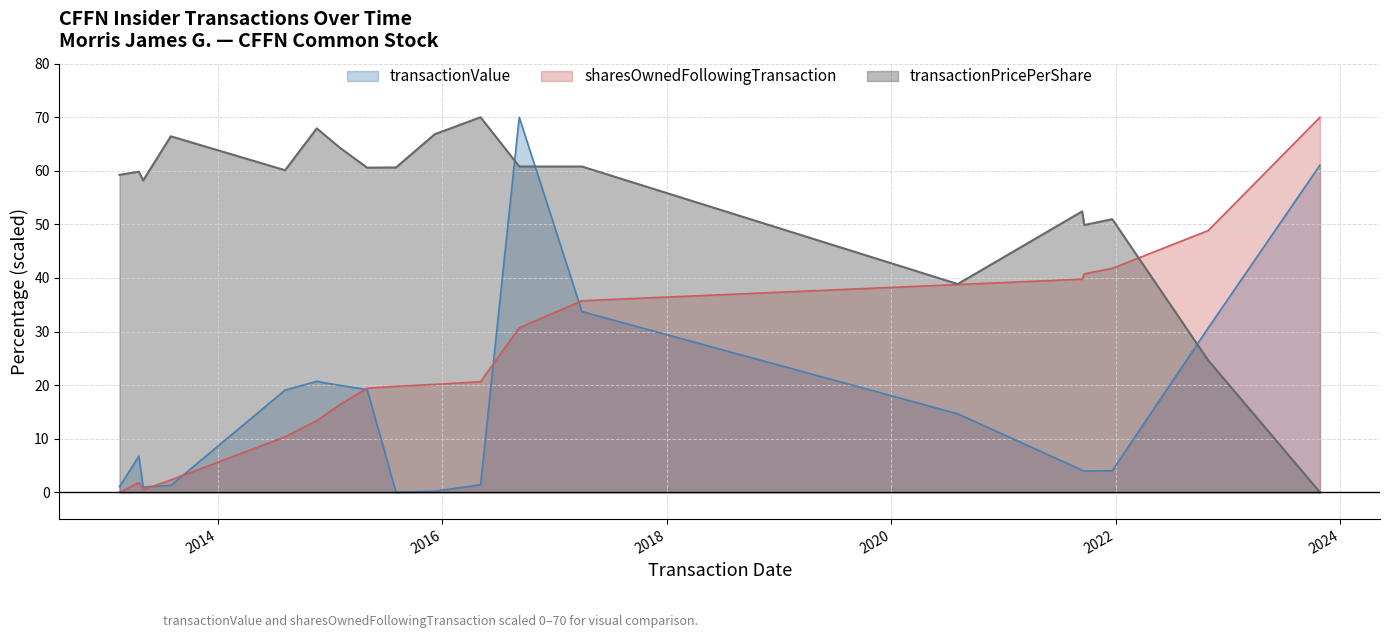

How many values in the sharesOwnedFollowingTransaction series exceed 20?

10